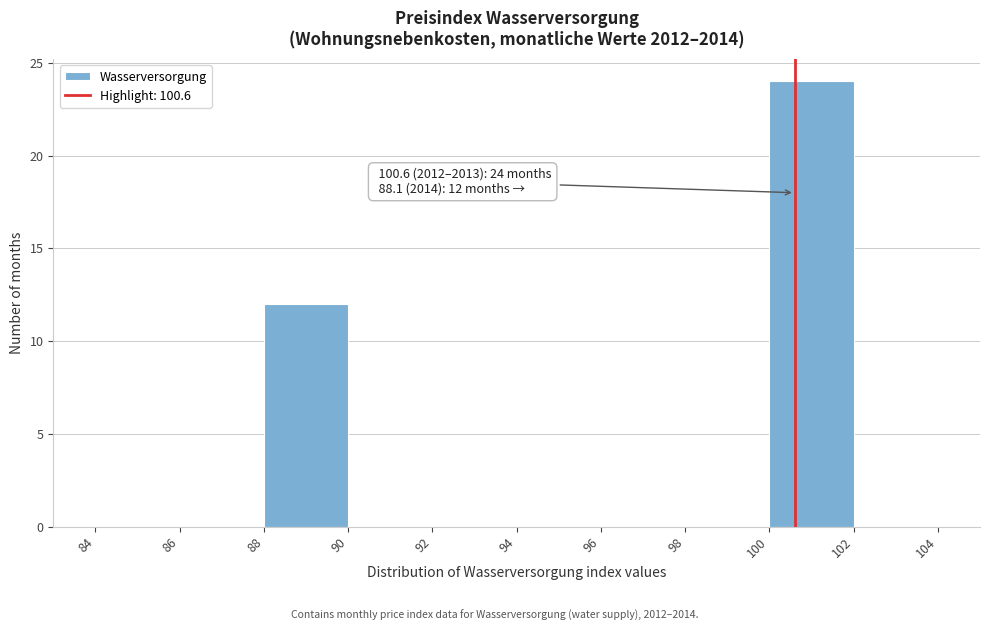

Over which range of the x-axis is the bar tallest?

100 to 102